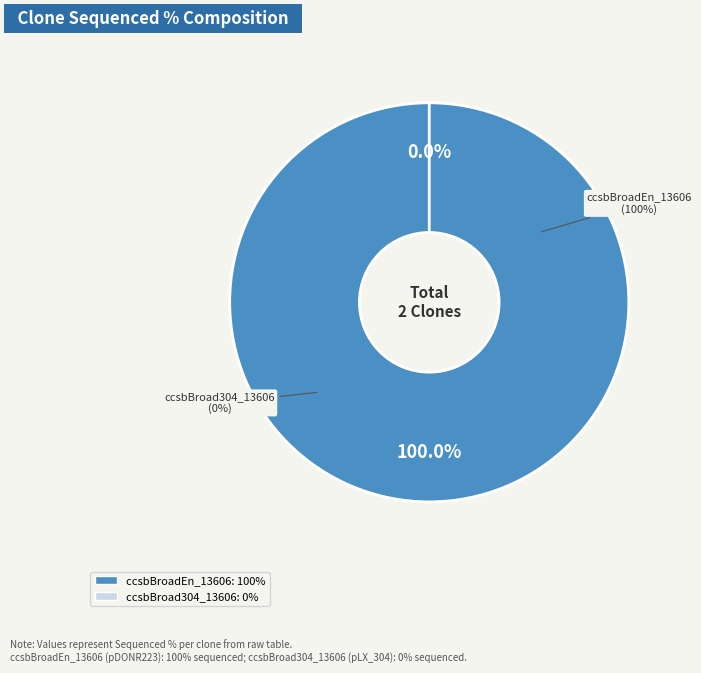

To the nearest percent, what portion does ccsbBroadEn_13606 represent?

100%